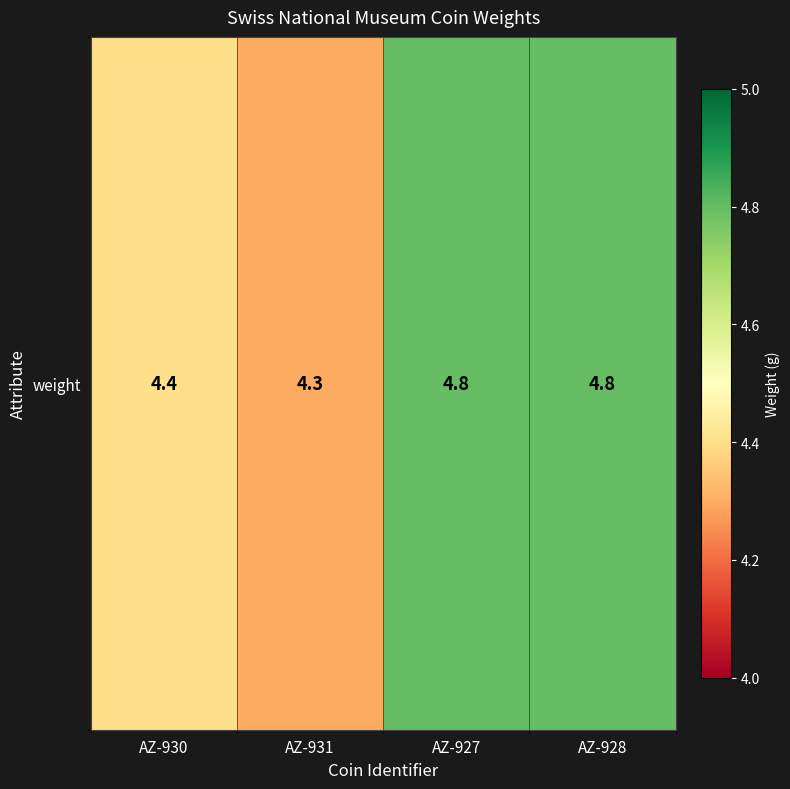

What is the sum of the values at AZ-928 and AZ-927?

9.6